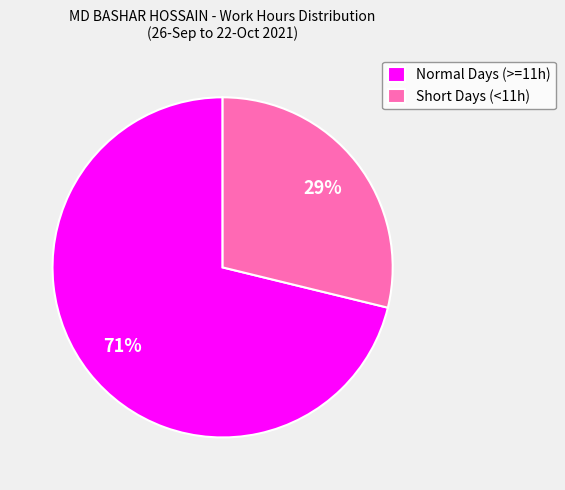

Which slice is the largest?

Normal Days (>=11h)